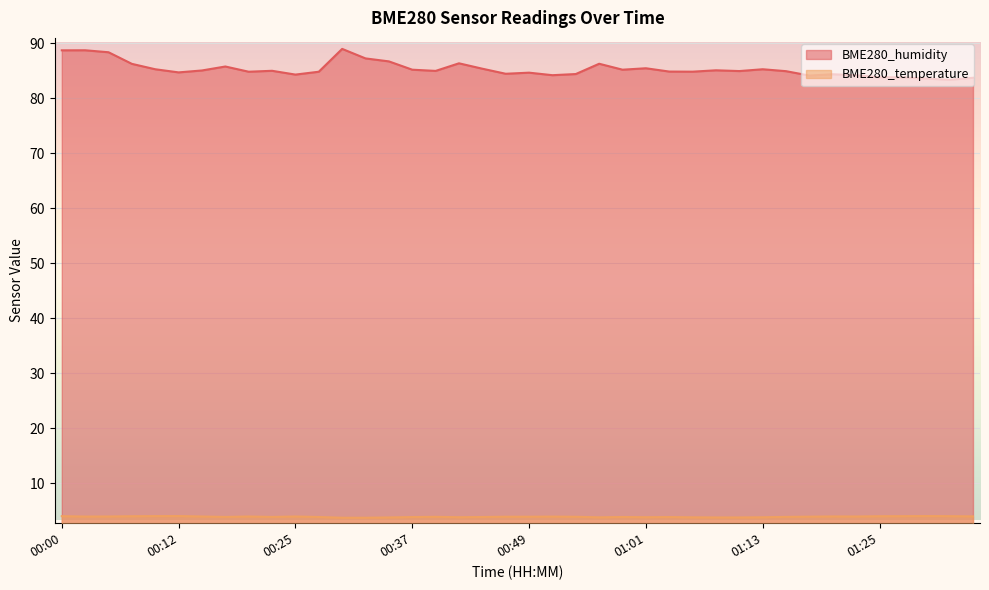

At which label is BME280_humidity closest to 86?

00:08